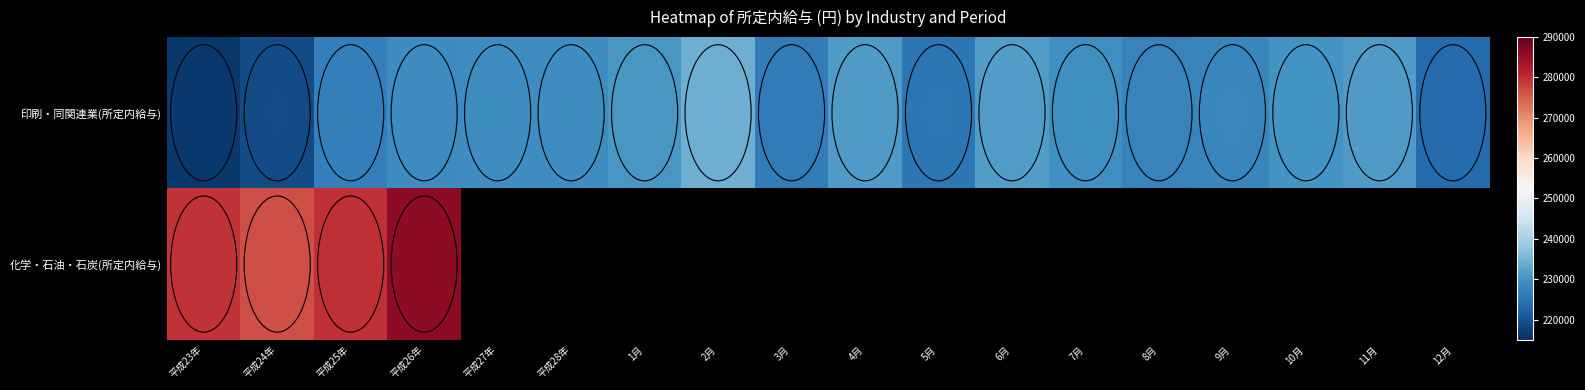

True or false: 印刷・同関連業(所定内給与) has a value of 231338.0 at 4月.

True